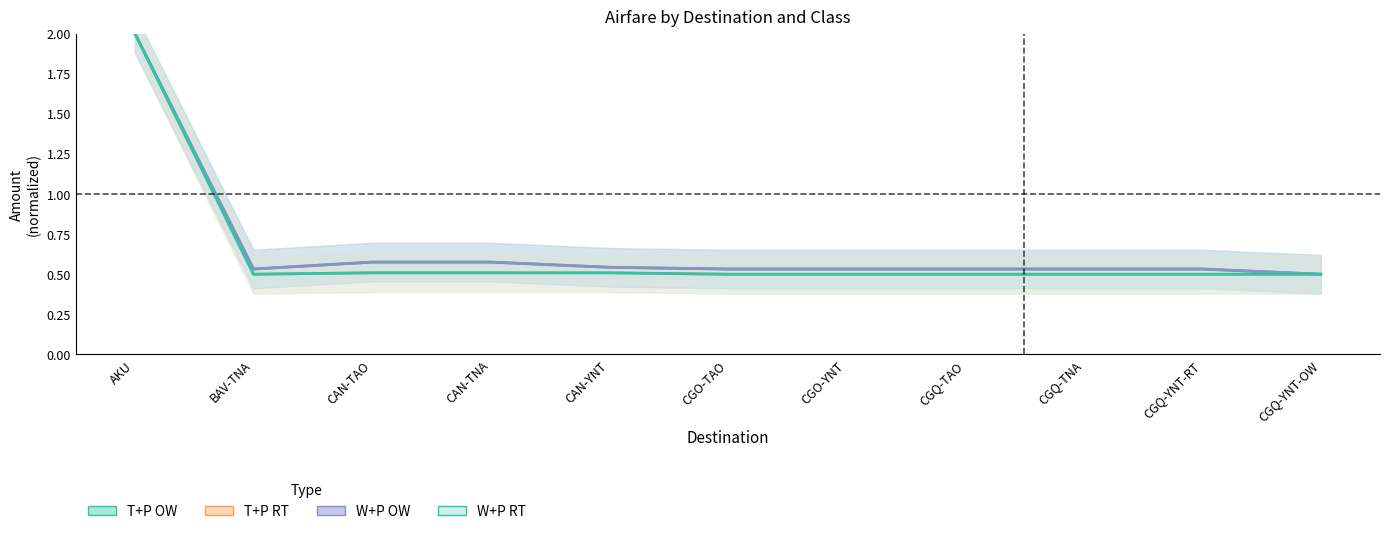

True or false: W+P OW has more than 2 interior local peaks.

False